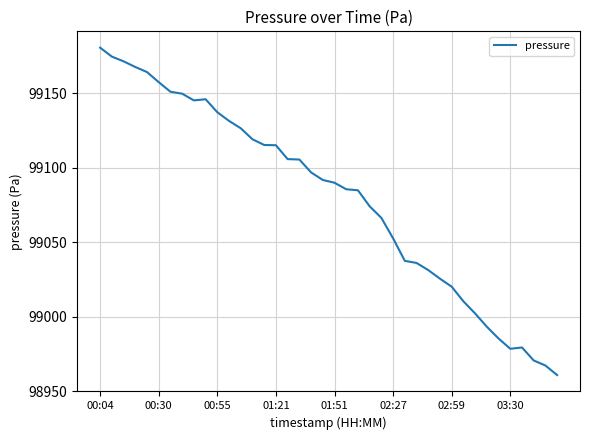

What is the difference between the maximum and minimum values?

219.9